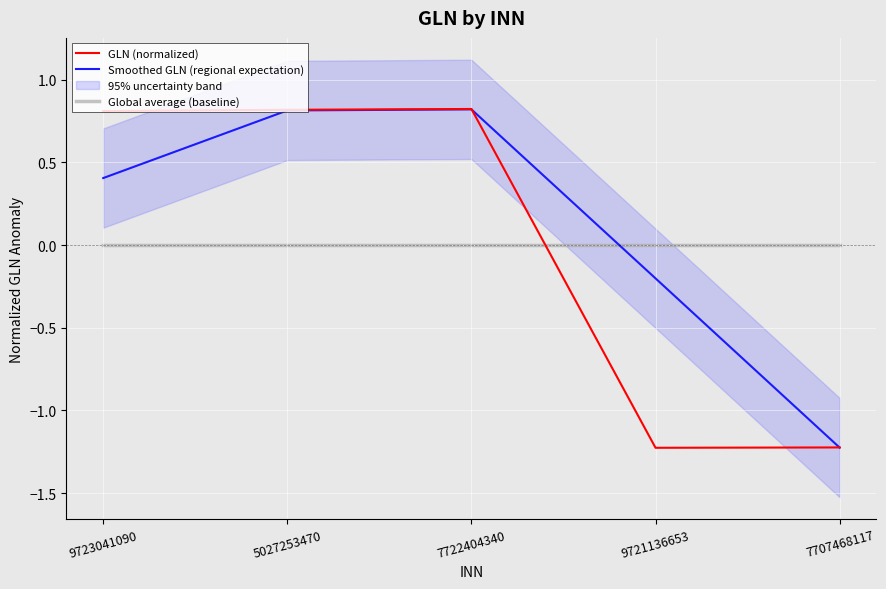

After their last crossing, which series has the higher values: Global average (baseline) or Smoothed GLN (regional expectation)?

Global average (baseline)